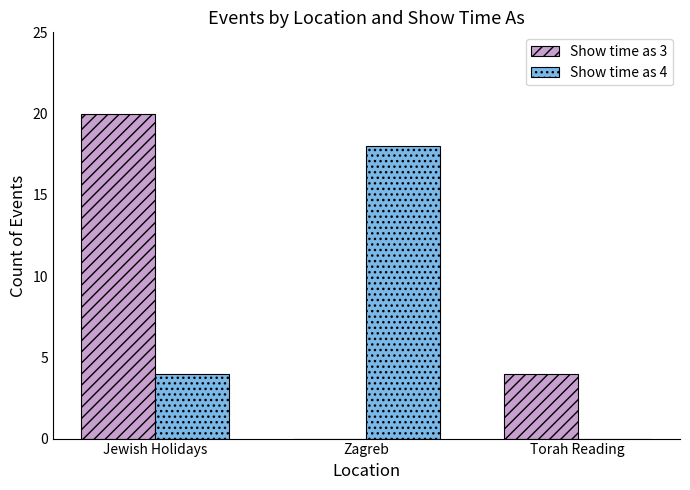

What is the sum of all Show time as 3 values?

24